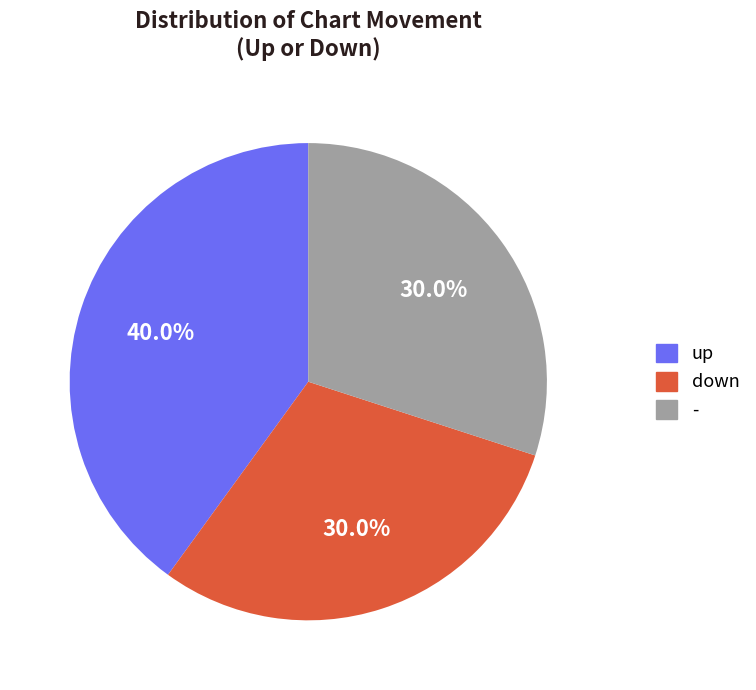

Is it true that - is 30% of the pie?

True